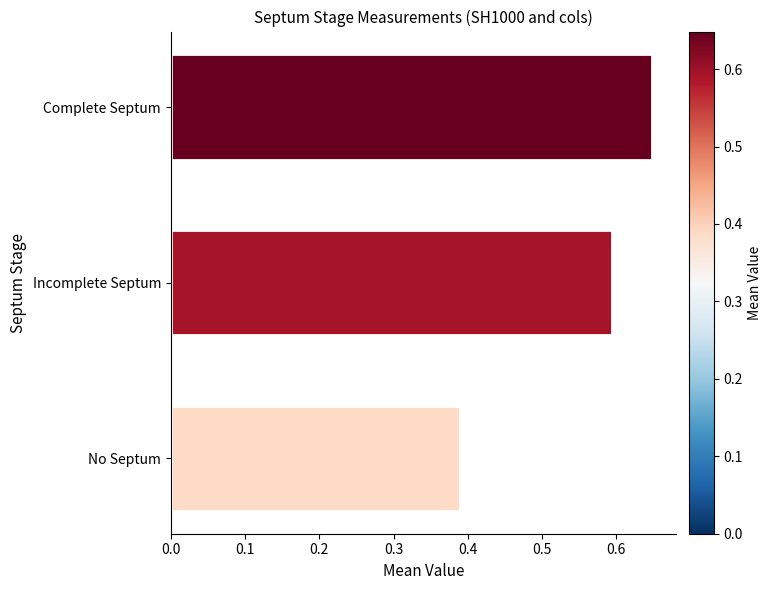

Is it true that the value at Incomplete Septum is 0.6?

True